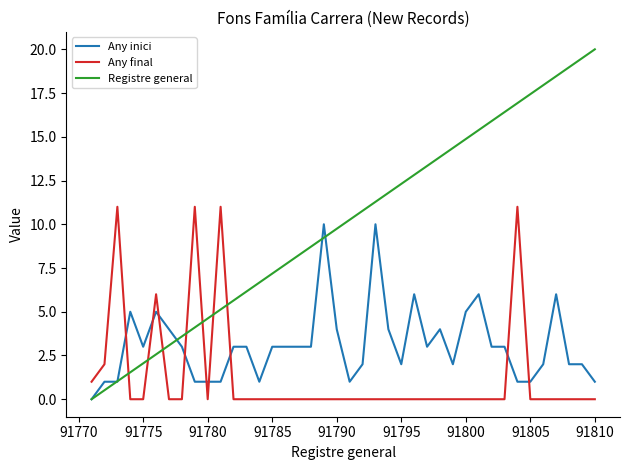

How many intersections are there between Any inici and Any final?

9